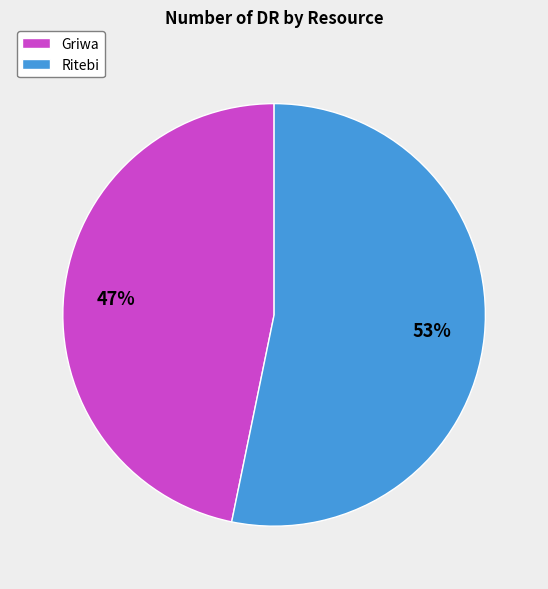

To the nearest percent, what is the average slice percentage?

50%